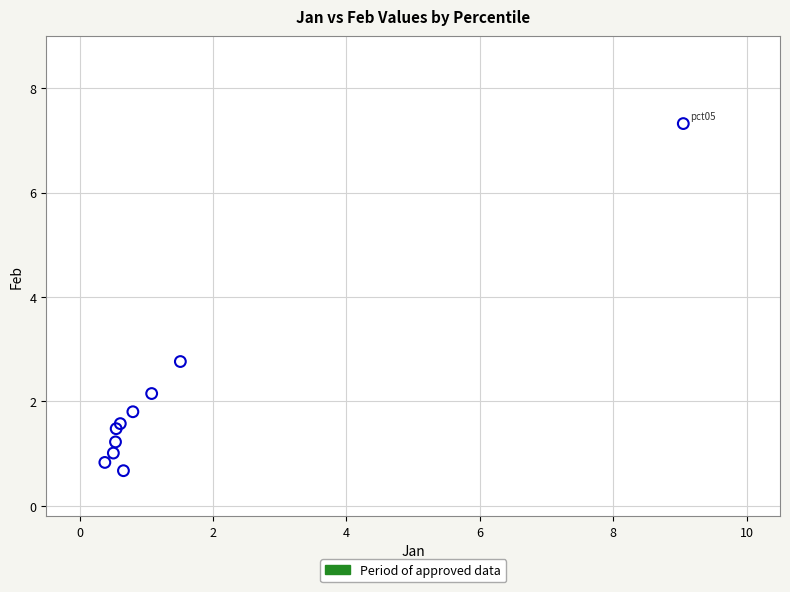

What Y value in the scatter plot is closest to 3?

2.8